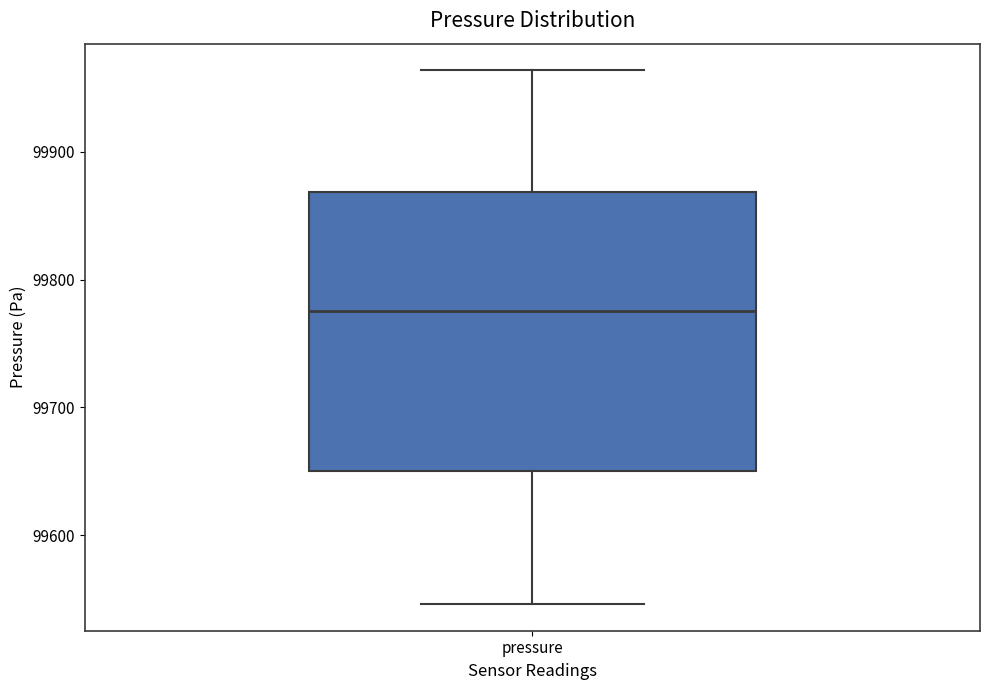

Transcribe this box plot: give where the median line is, the range the box spans, and where the two whiskers end, as read against the y-axis. The values are not printed on the chart, so give them approximately, as read against the axis.

median 99780, box 99650 to 99870, whiskers 99550 to 99960